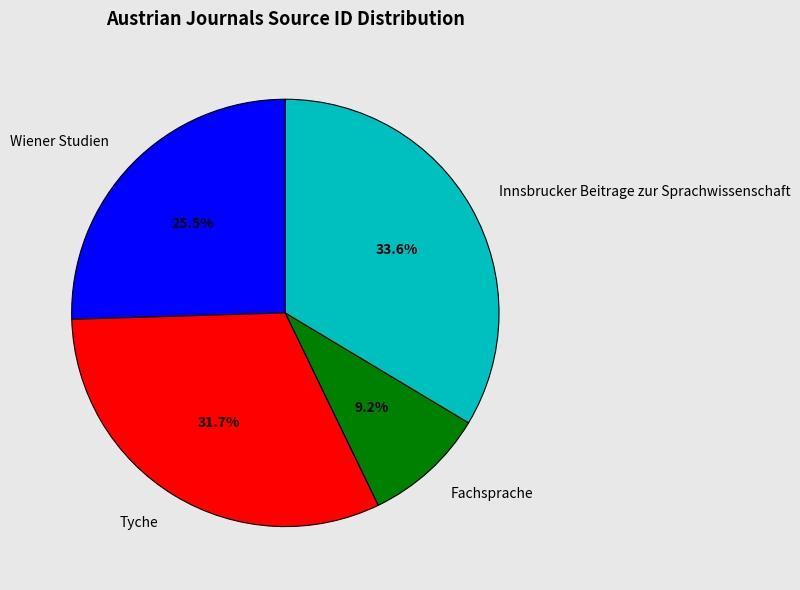

Combined, do Fachsprache and Tyche account for over 50%?

No